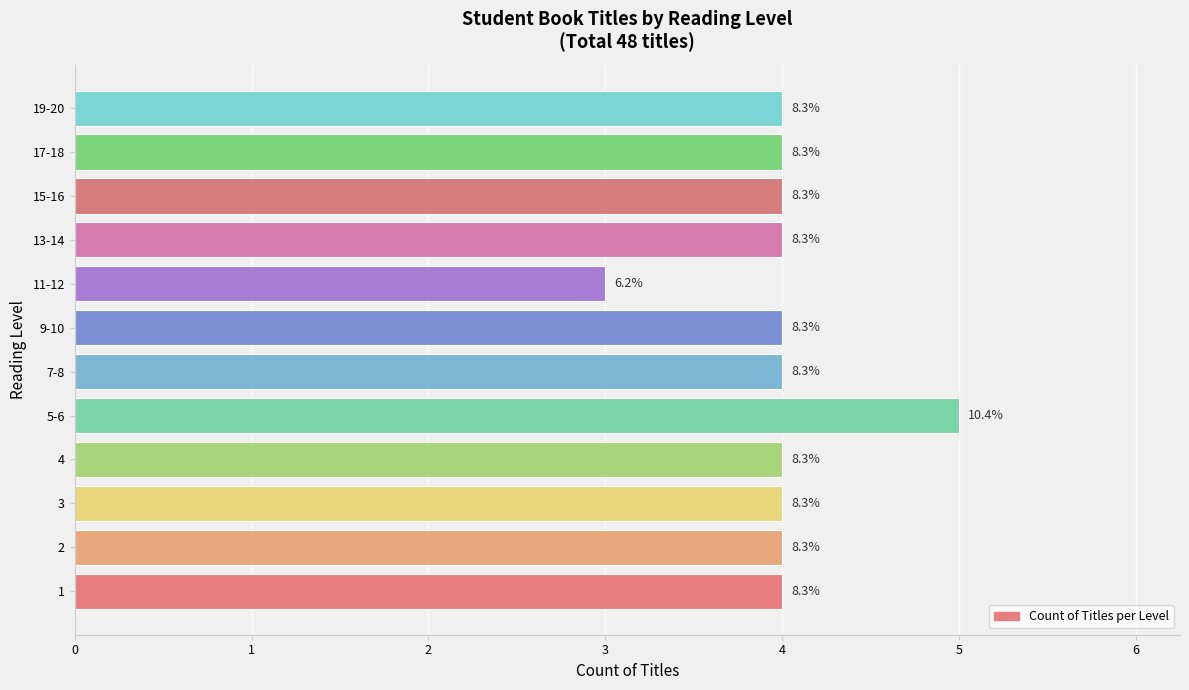

How many bars are there in total?

12